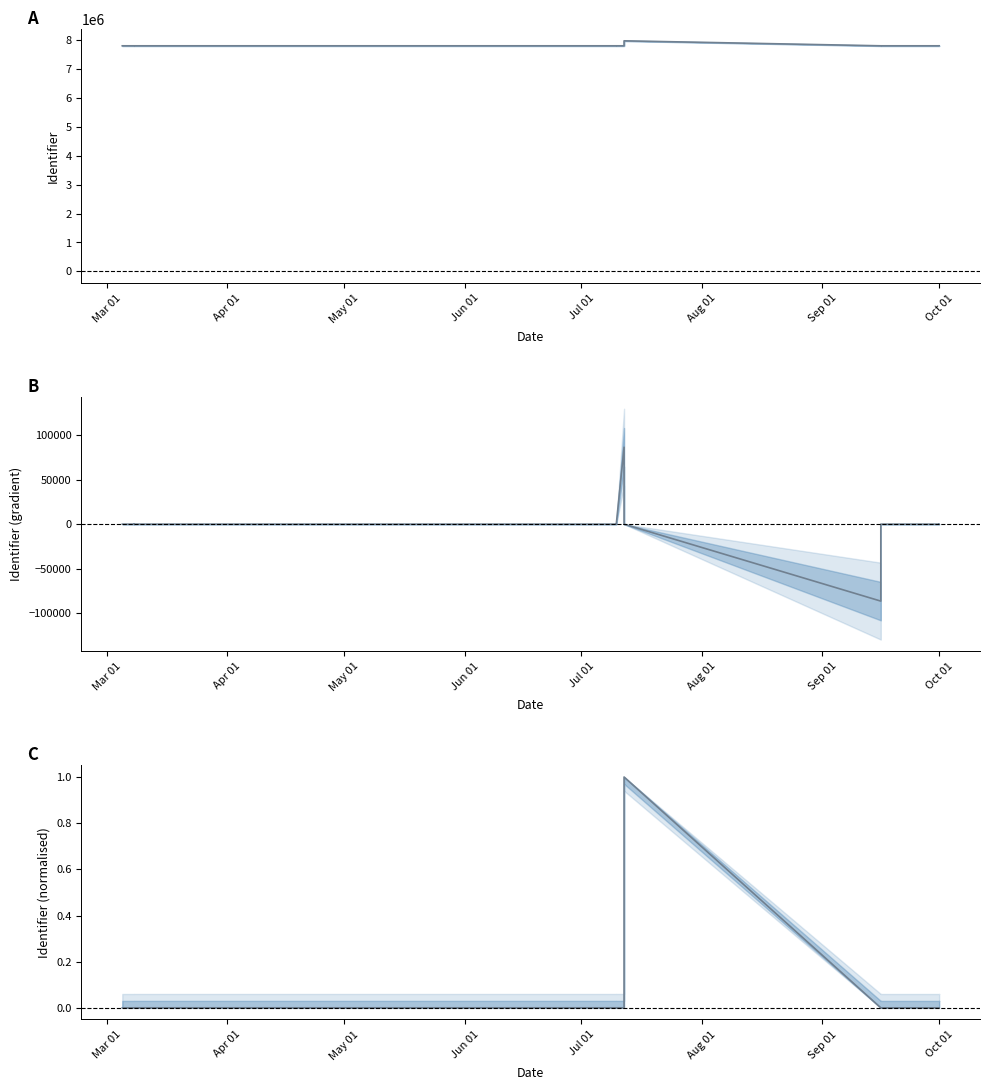

Reading left to right, what are all the values shown in this chart?

Identifier: 7811247.0	7811243.0	7811253.0	7811256.0	7811263.0	7811265.0	7811267.0	7811269.0	7811271.0	7811262.0	7983883.0	7811249.0	7811250.0	7811242.0	7811245.0
Identifier (gradient): -4.0	3.0	6.5	5.0	4.5	2.0	2.0	2.0	-3.5	86306.0	-6.5	-86316.5	-3.5	-2.5	3.0
Identifier (normalised): 0.0	0.0	0.0	0.0	0.0	0.0	0.0	0.0	0.0	0.0	1.0	0.0	0.0	0.0	0.0